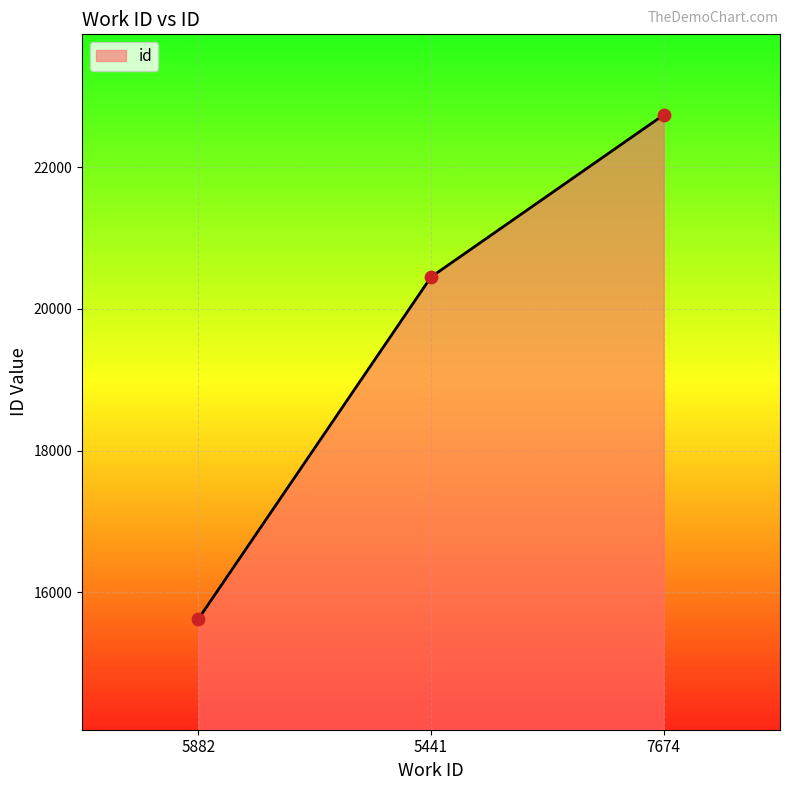

What is the ratio of the value at 5882 to the value at 5441?

0.8